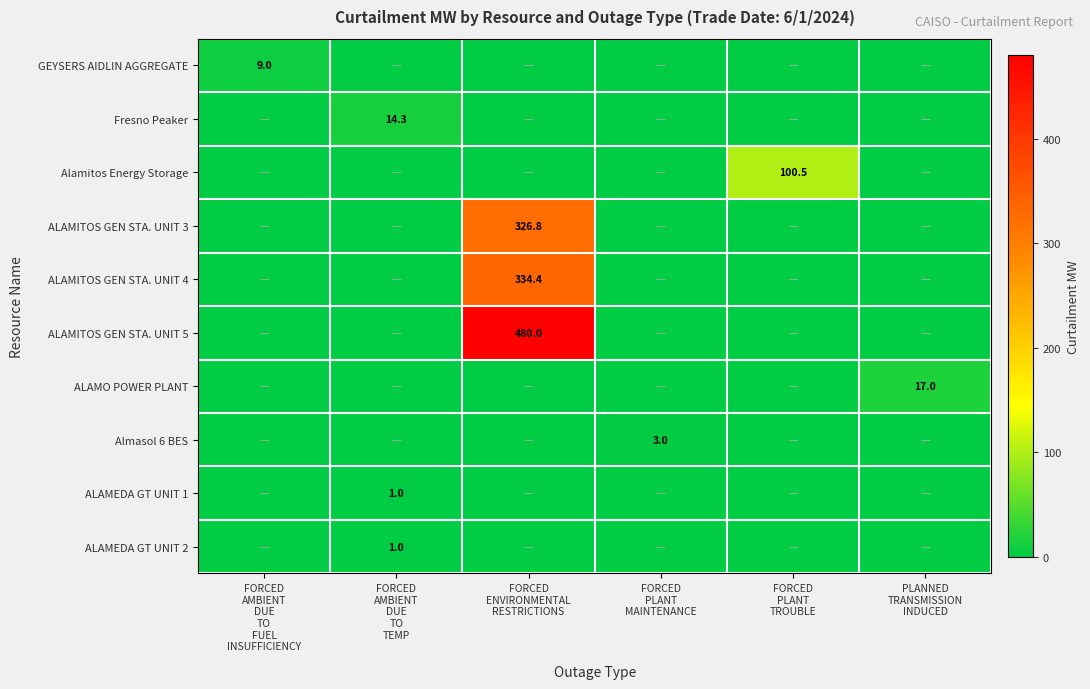

What is the sum of all Alamitos Energy Storage values?

100.5